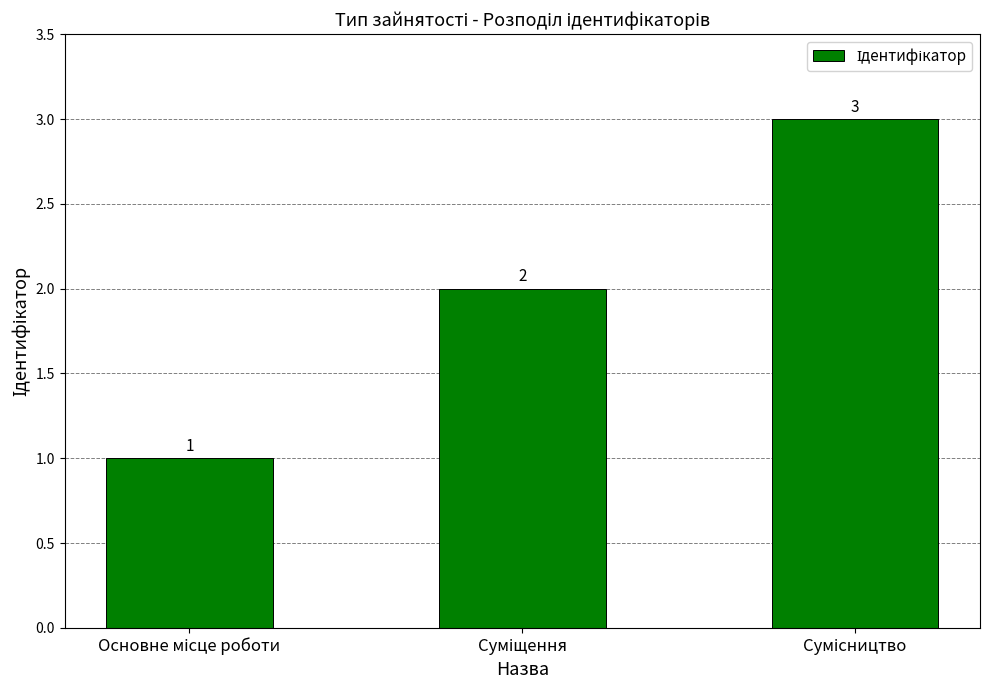

What is the greatest value displayed?

3